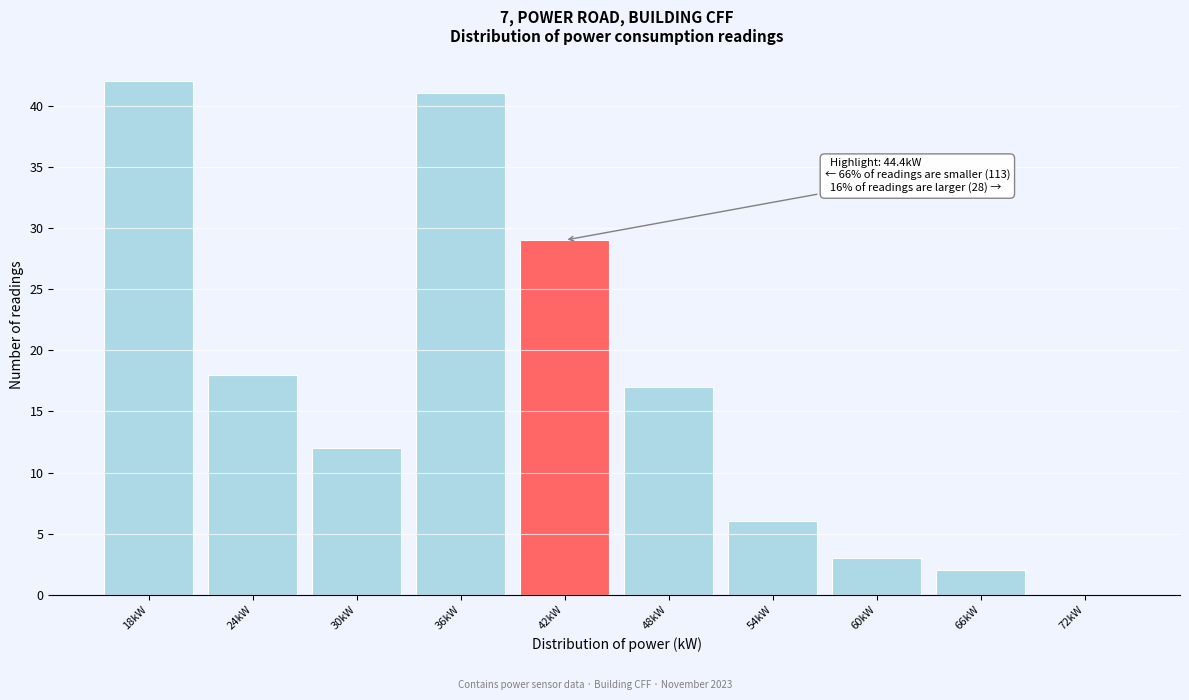

Reading left to right, extract all data points from this chart.

18kW=42	24kW=18	30kW=12	36kW=41	42kW=29	48kW=17	54kW=6	60kW=3	66kW=2	72kW=0